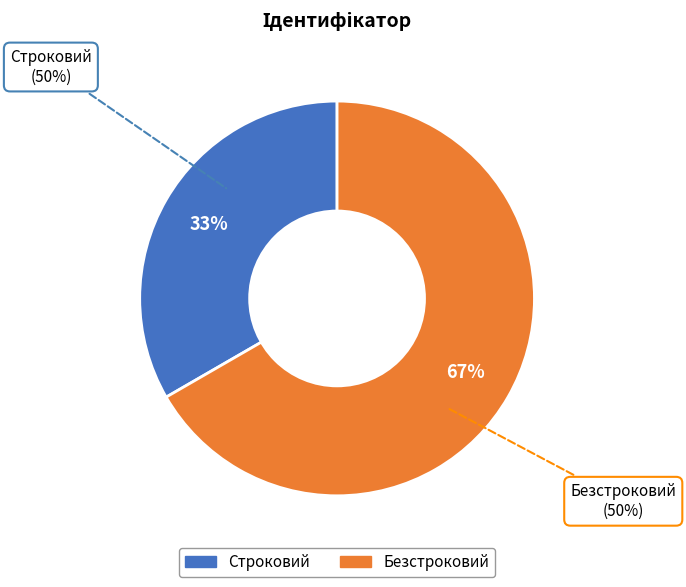

What is the ratio of the value at Строковий to the value at Безстроковий?

0.5